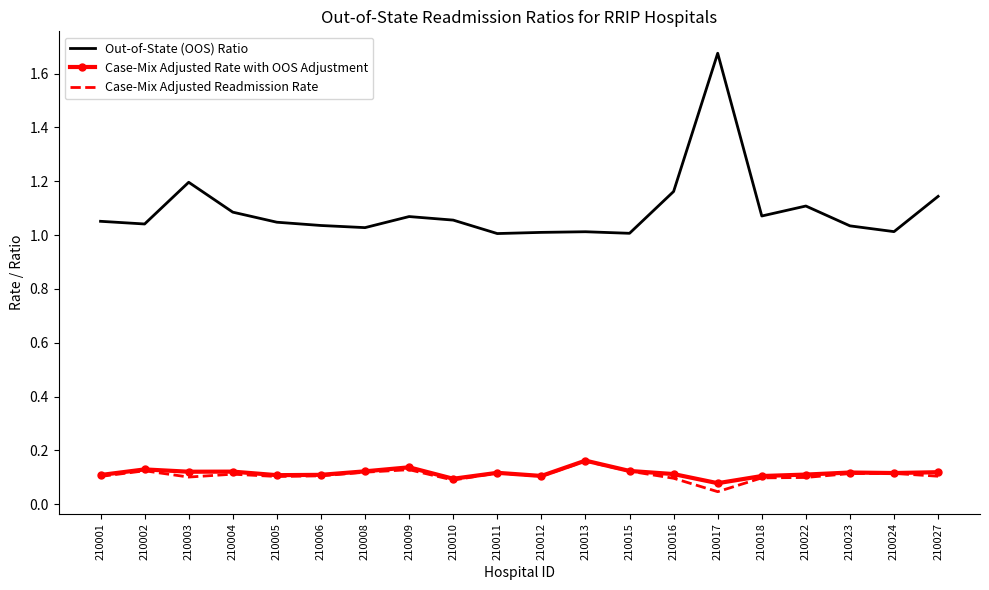

At which label is Case-Mix Adjusted Readmission Rate closest to 0?

210017